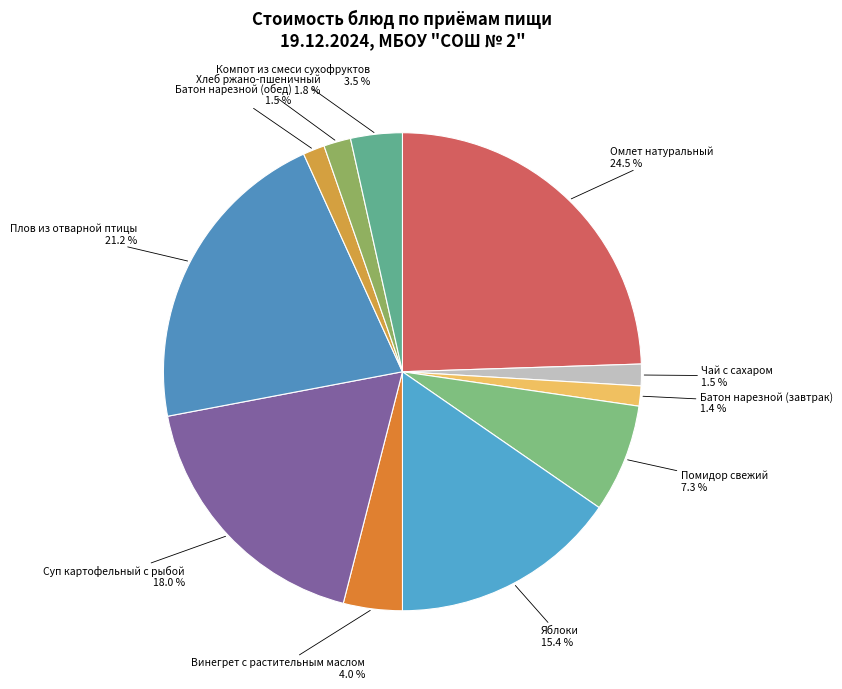

Does any single category account for the majority?

No